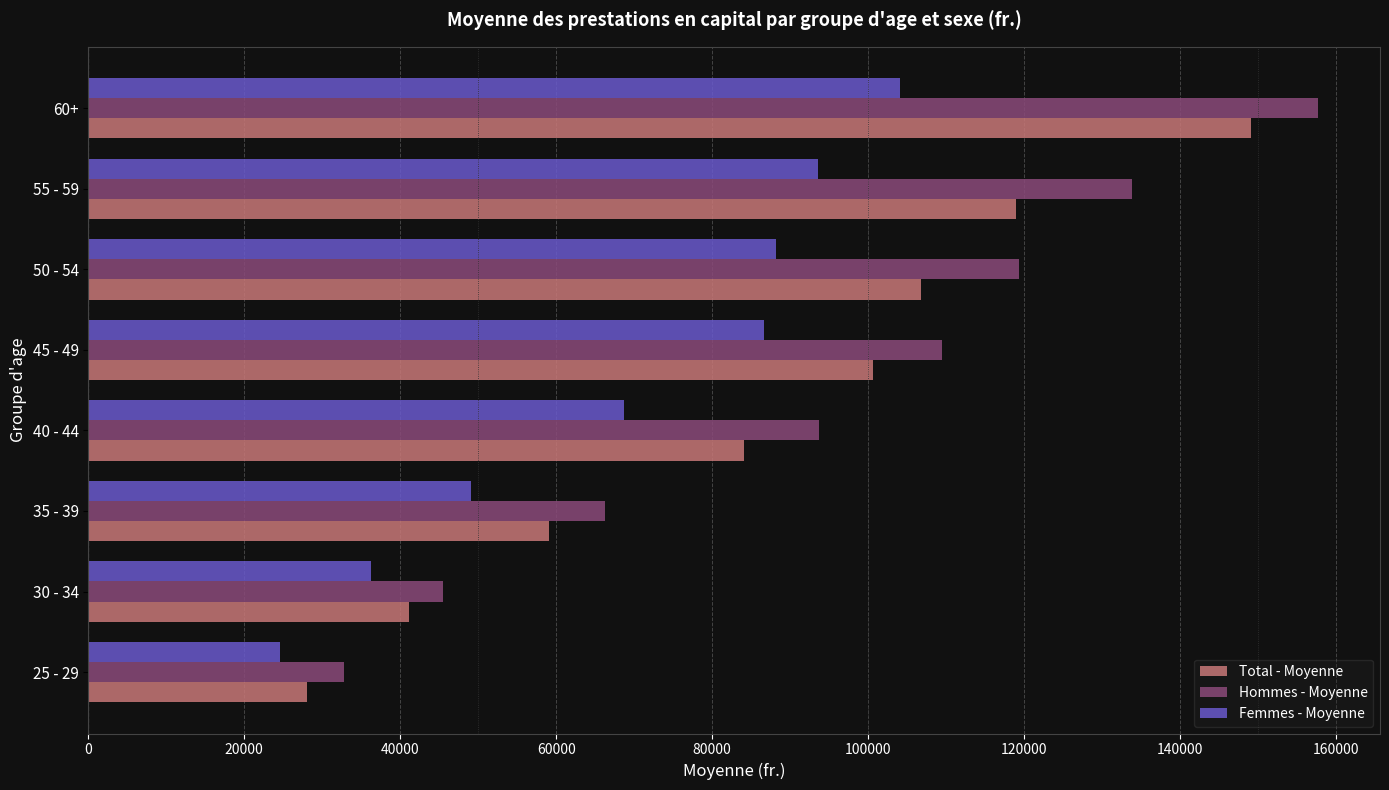

The value of Total - Moyenne at 35 - 39 is 14752.0. True or false?

False